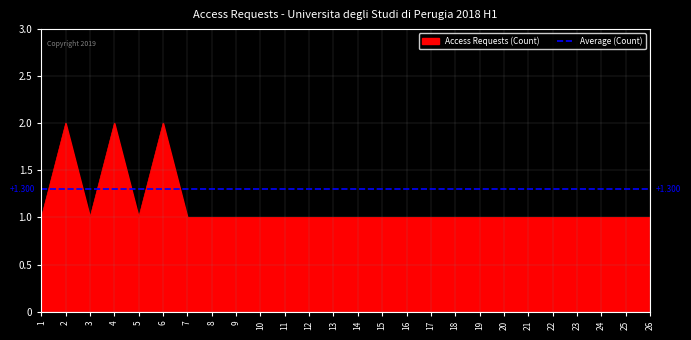

List the series in order of their peak value, highest first.

Access Requests (Count), Average (Count)